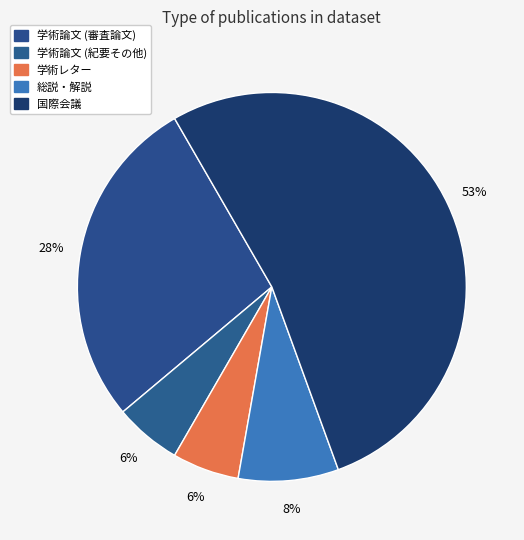

Does 国際会議 represent more than half of the total?

Yes